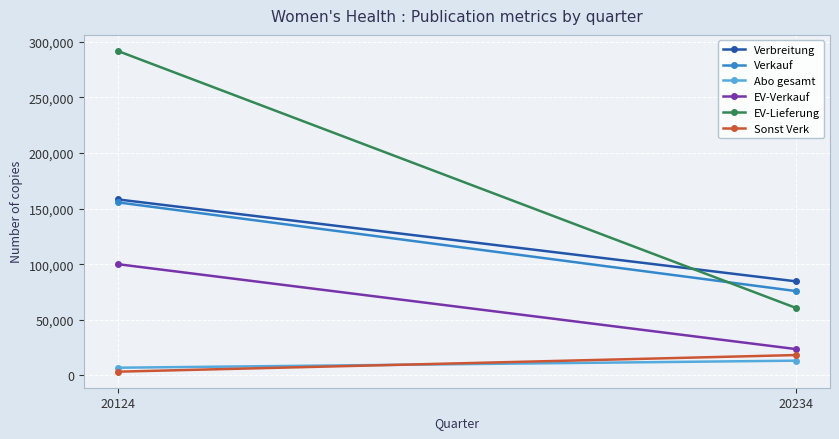

Which series changed the most between 20124 and 20234?

EV-Lieferung